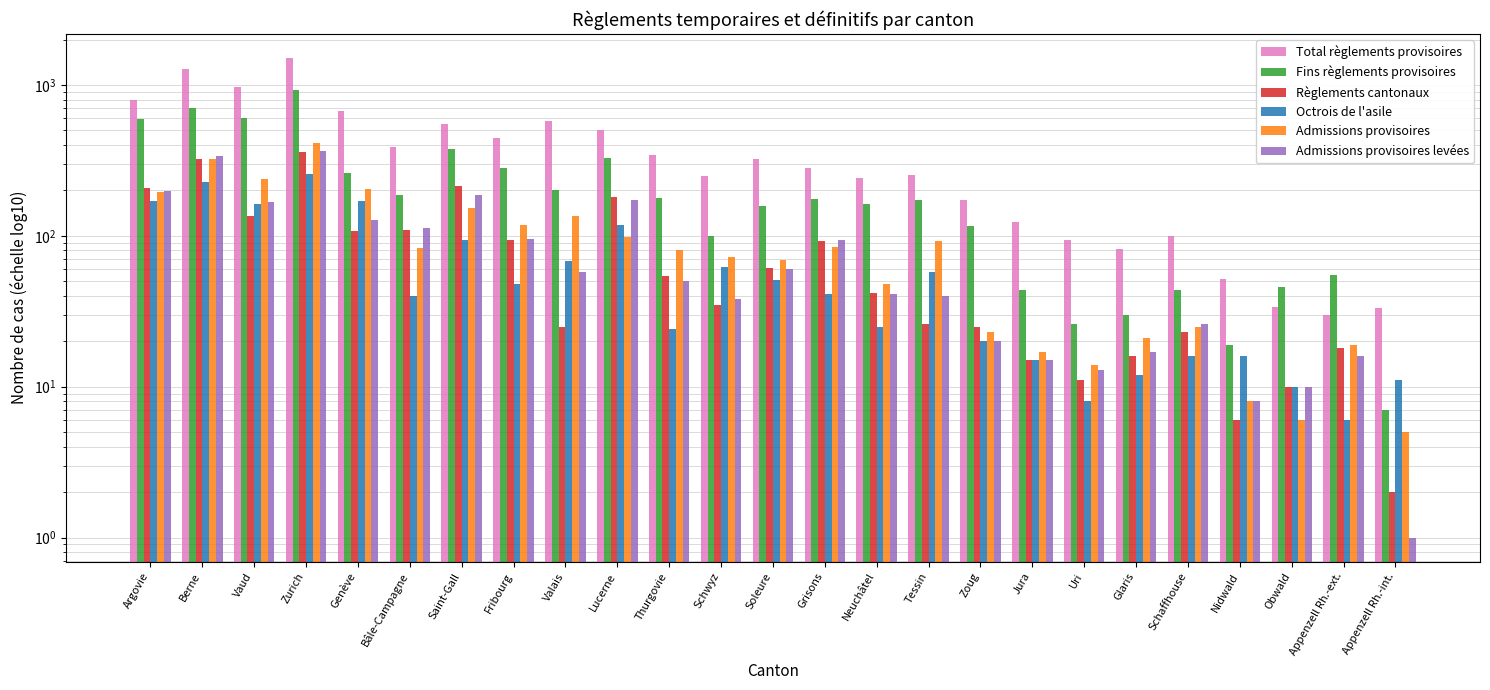

At how many categories does at least one series exceed 944?

3